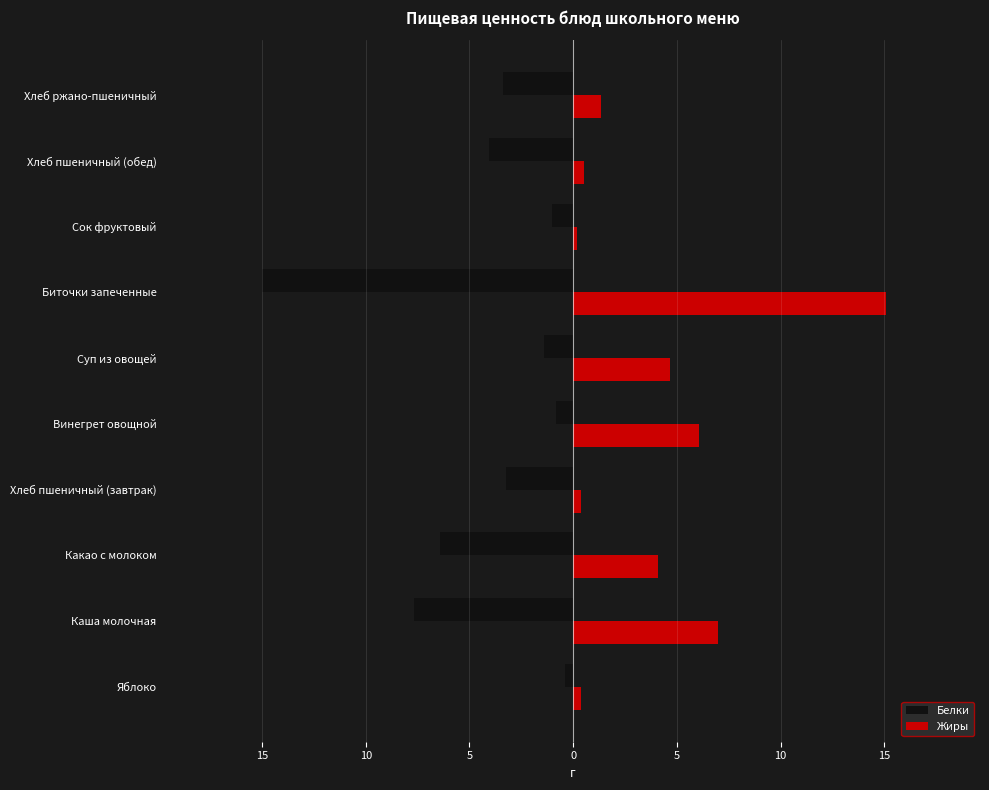

What are all the series names shown in the legend?

Белки, Жиры